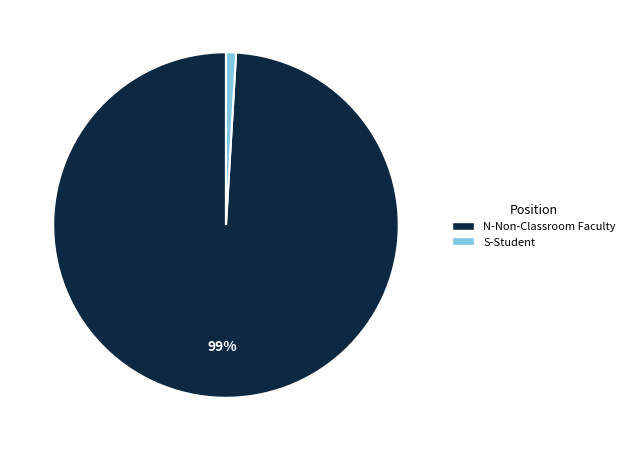

Is the sum of N-Non-Classroom Faculty and S-Student greater than half?

Yes